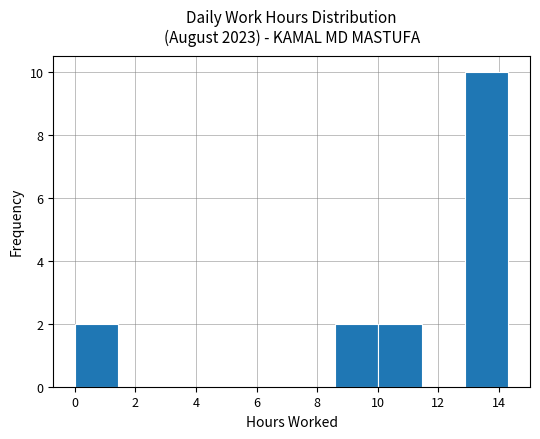

Reading left to right, list every bar in this chart as the range it spans on the x-axis followed by its height. Neither the bar edges nor the heights are printed on the chart, so give them approximately, as read against the axes.

0.0 to 1.4: 2
1.4 to 2.8: 0
2.8 to 4.2: 0
4.2 to 5.8: 0
5.8 to 7.2: 0
7.2 to 8.6: 0
8.6 to 10.0: 2
10.0 to 11.4: 2
11.4 to 12.8: 0
12.8 to 14.4: 10